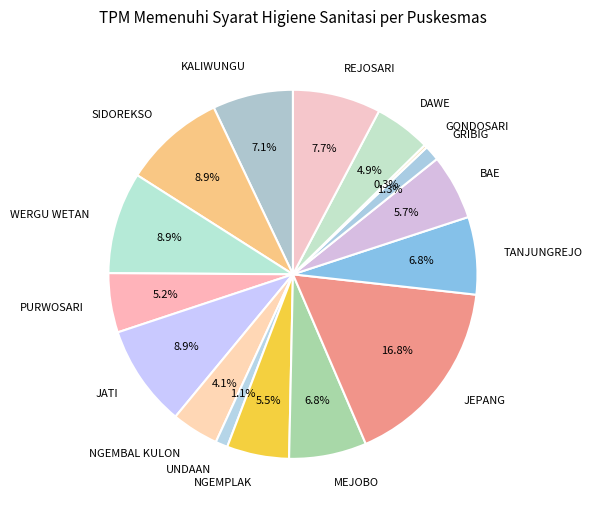

To the nearest percent, what is the combined percentage of JATI and NGEMBAL KULON?

13%